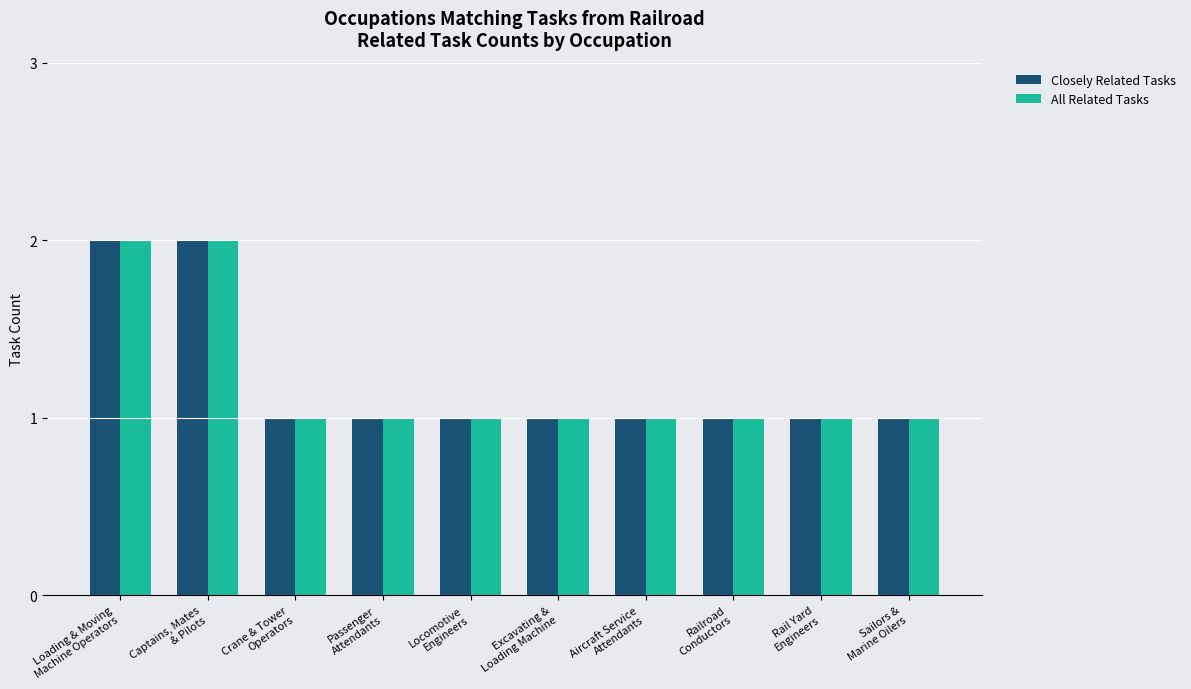

Reading left to right, what are all the values shown in this chart?

Closely Related Tasks: Loading & Moving
Machine Operators=2	Captains, Mates
& Pilots=2	Crane & Tower
Operators=1	Passenger
Attendants=1	Locomotive
Engineers=1	Excavating &
Loading Machine=1	Aircraft Service
Attendants=1	Railroad
Conductors=1	Rail Yard
Engineers=1	Sailors &
Marine Oilers=1
All Related Tasks: Loading & Moving
Machine Operators=2	Captains, Mates
& Pilots=2	Crane & Tower
Operators=1	Passenger
Attendants=1	Locomotive
Engineers=1	Excavating &
Loading Machine=1	Aircraft Service
Attendants=1	Railroad
Conductors=1	Rail Yard
Engineers=1	Sailors &
Marine Oilers=1